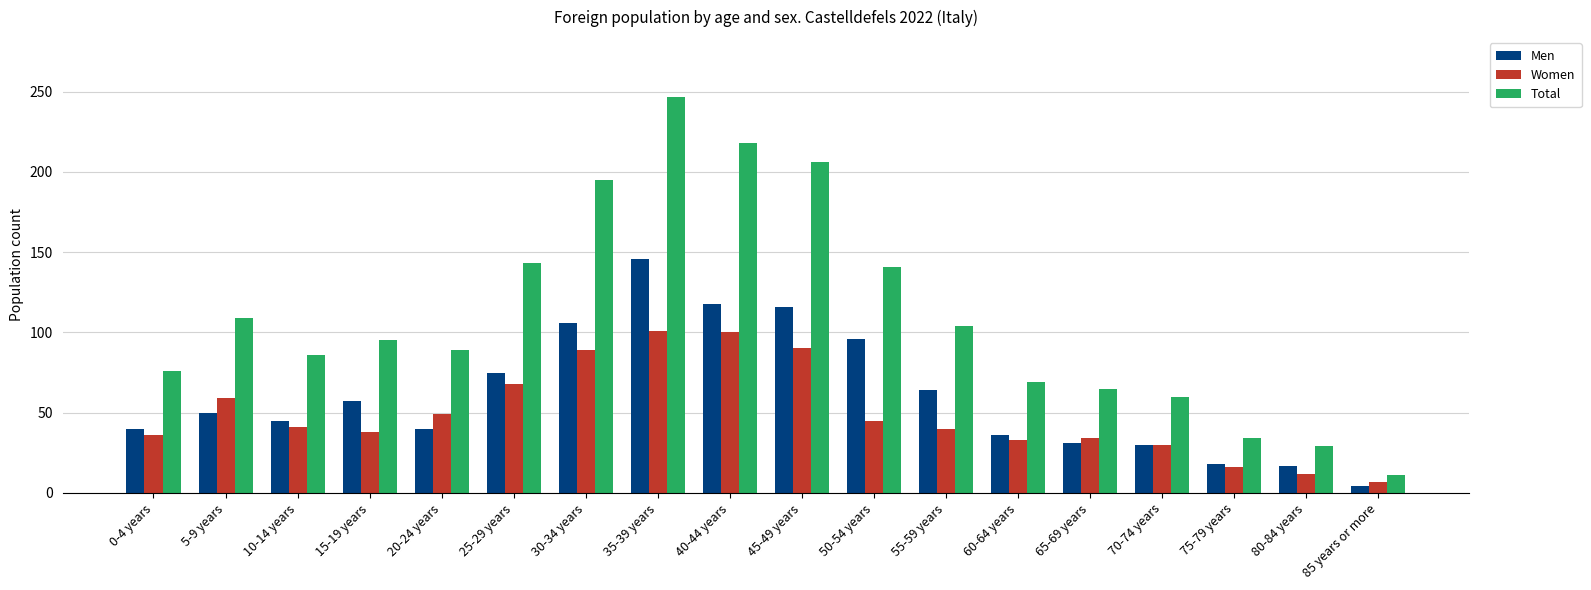

How many bars are there in total?

54